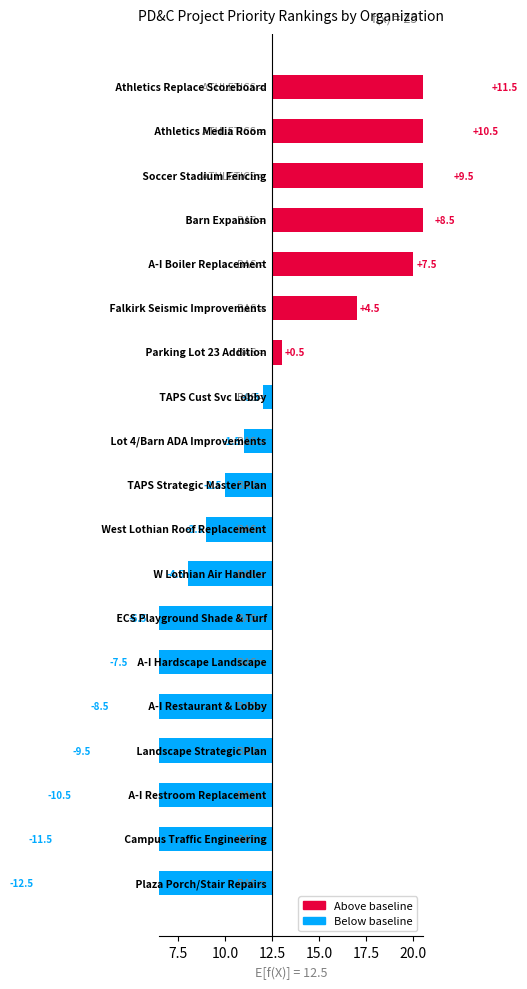

How many bars are there in total?

19